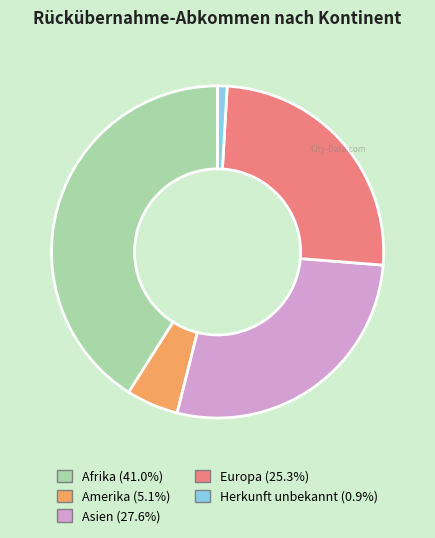

Count the number of slices in the pie.

5